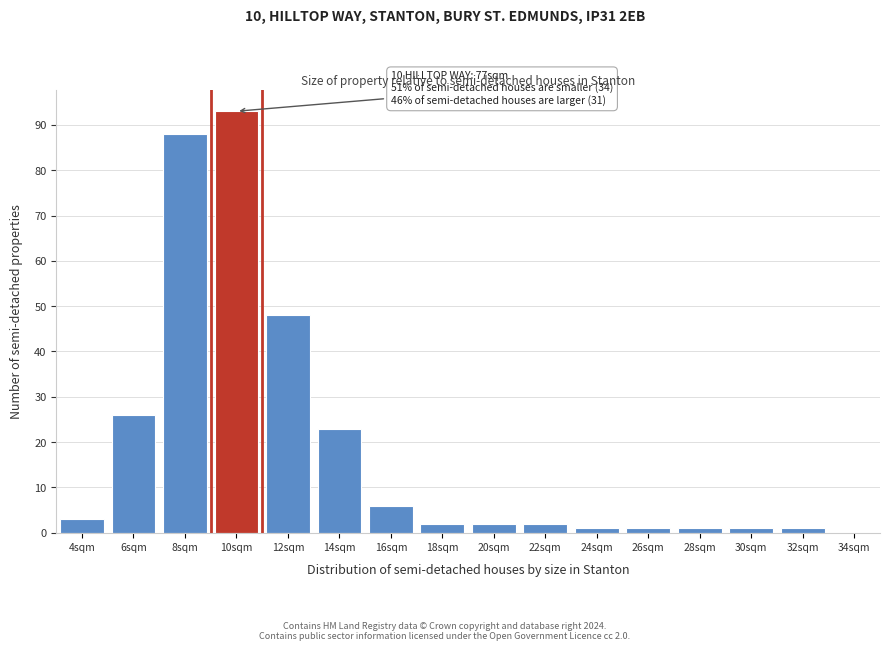

Reading left to right, what are all the values shown in this chart?

4sqm=3	6sqm=26	8sqm=88	10sqm=93	12sqm=48	14sqm=23	16sqm=6	18sqm=2	20sqm=2	22sqm=2	24sqm=1	26sqm=1	28sqm=1	30sqm=1	32sqm=1	34sqm=0